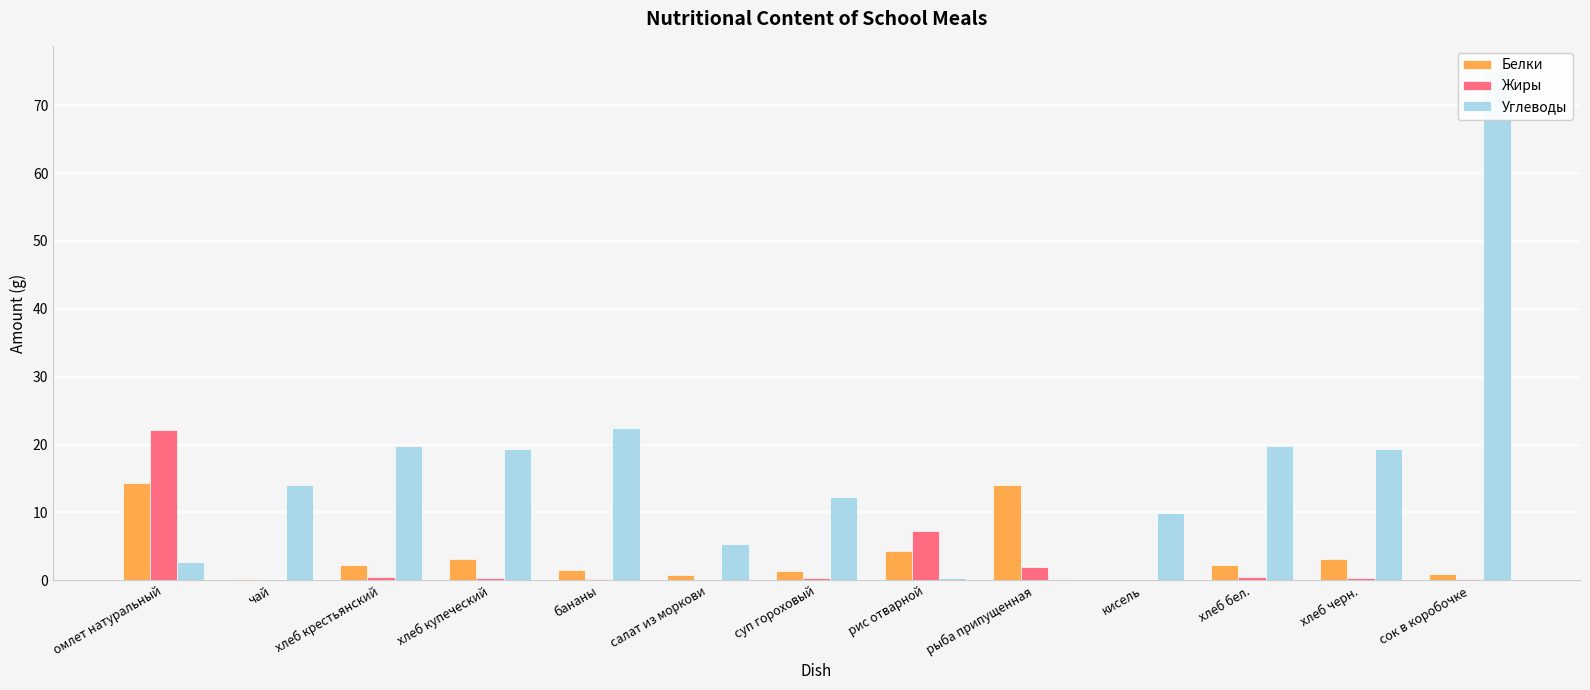

What is the value of the Углеводы bar at the 8th from the left?

0.4